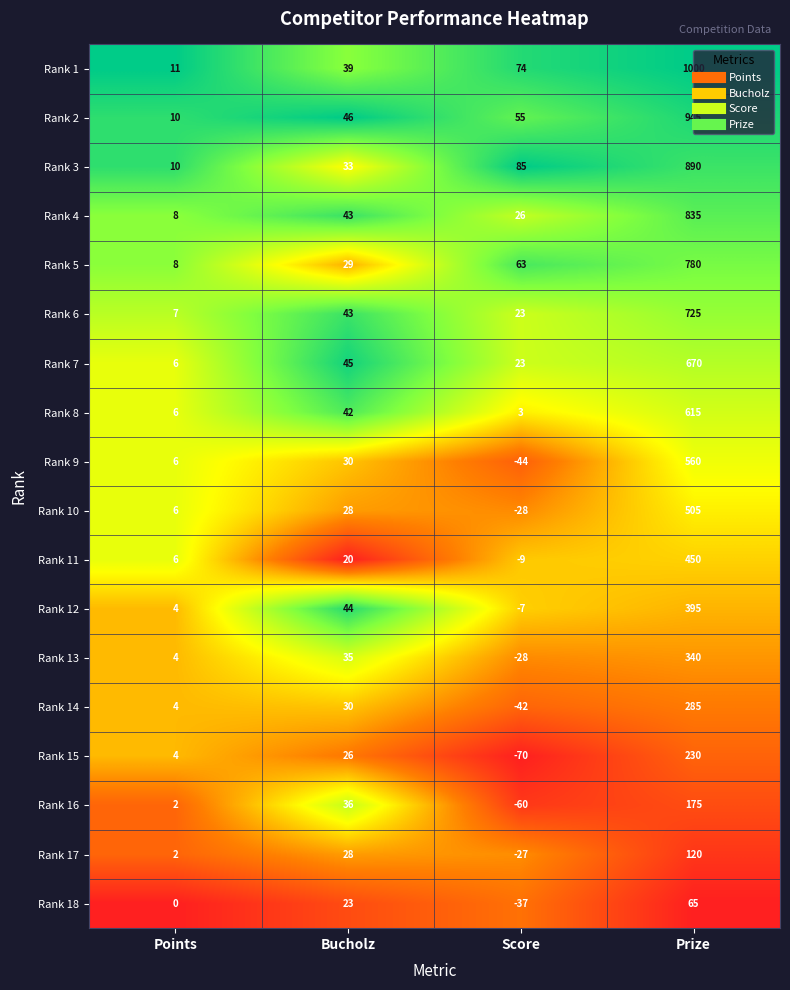

What is the difference between the maximum and minimum values in the Rank 15 series?

300